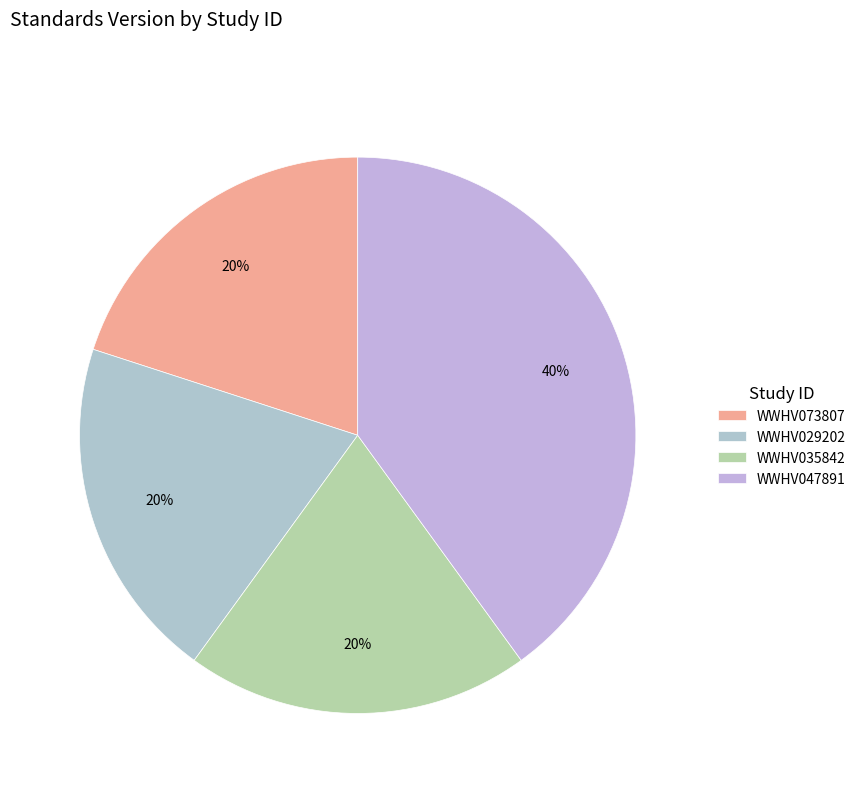

Is there a majority slice in this chart?

No